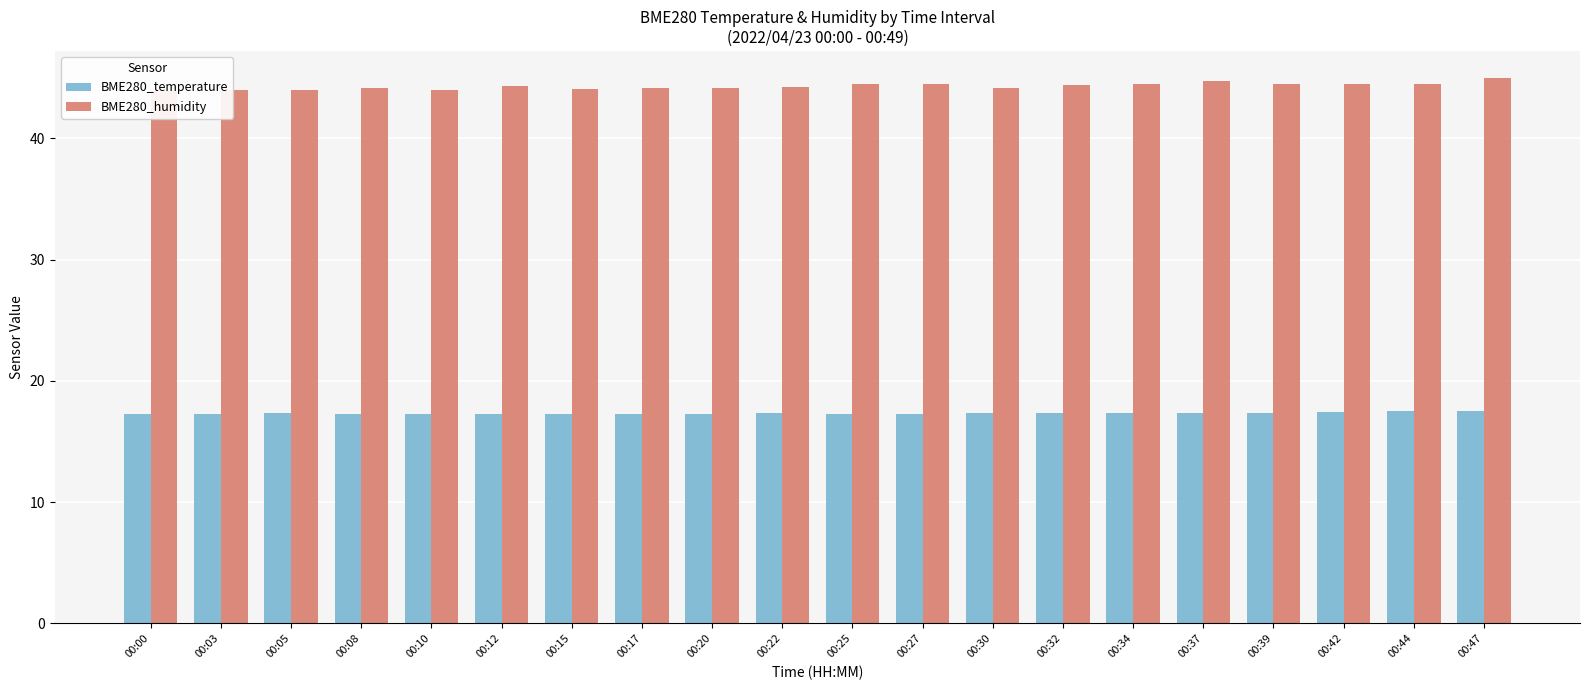

How many bars are there in each group?

2